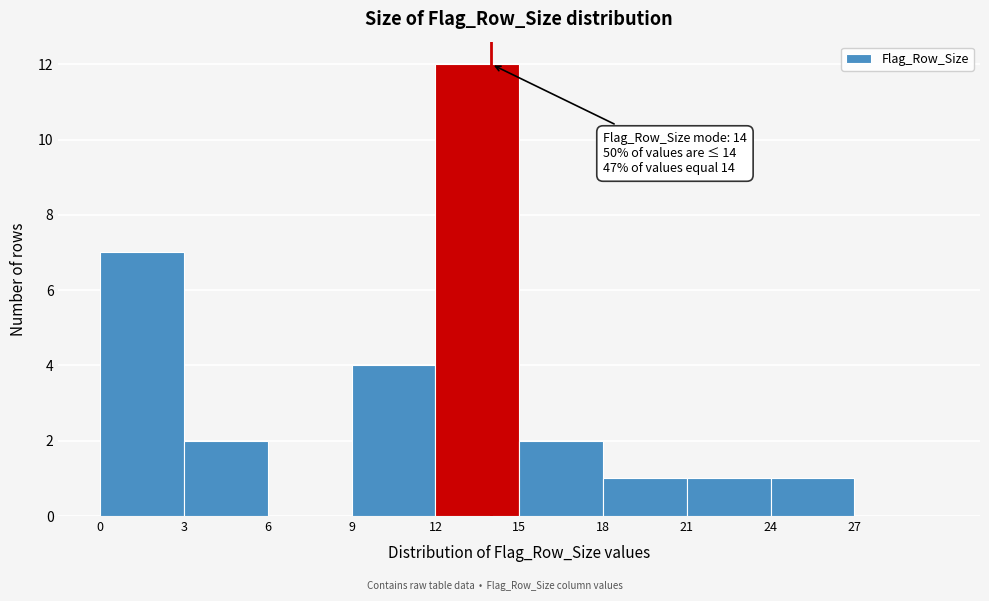

Which range on the x-axis has the tallest bar?

12 to 15